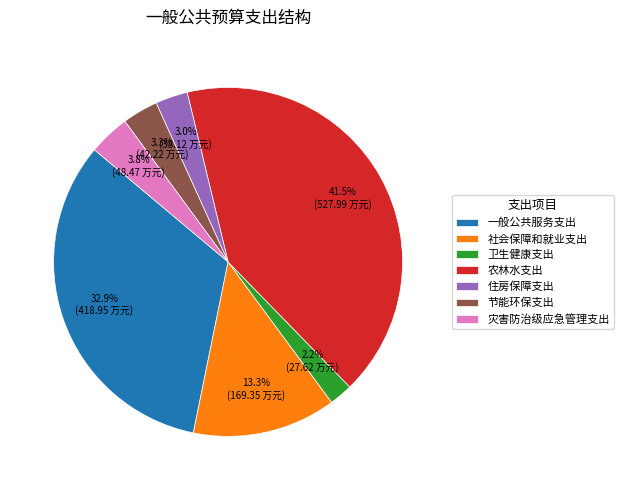

Count the number of slices in the pie.

7